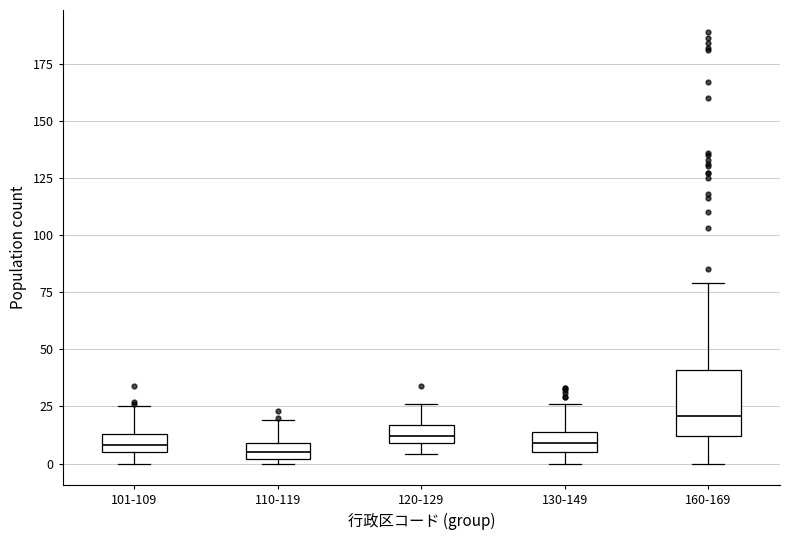

Which box is the tallest, from its lower edge to its upper edge?

160-169